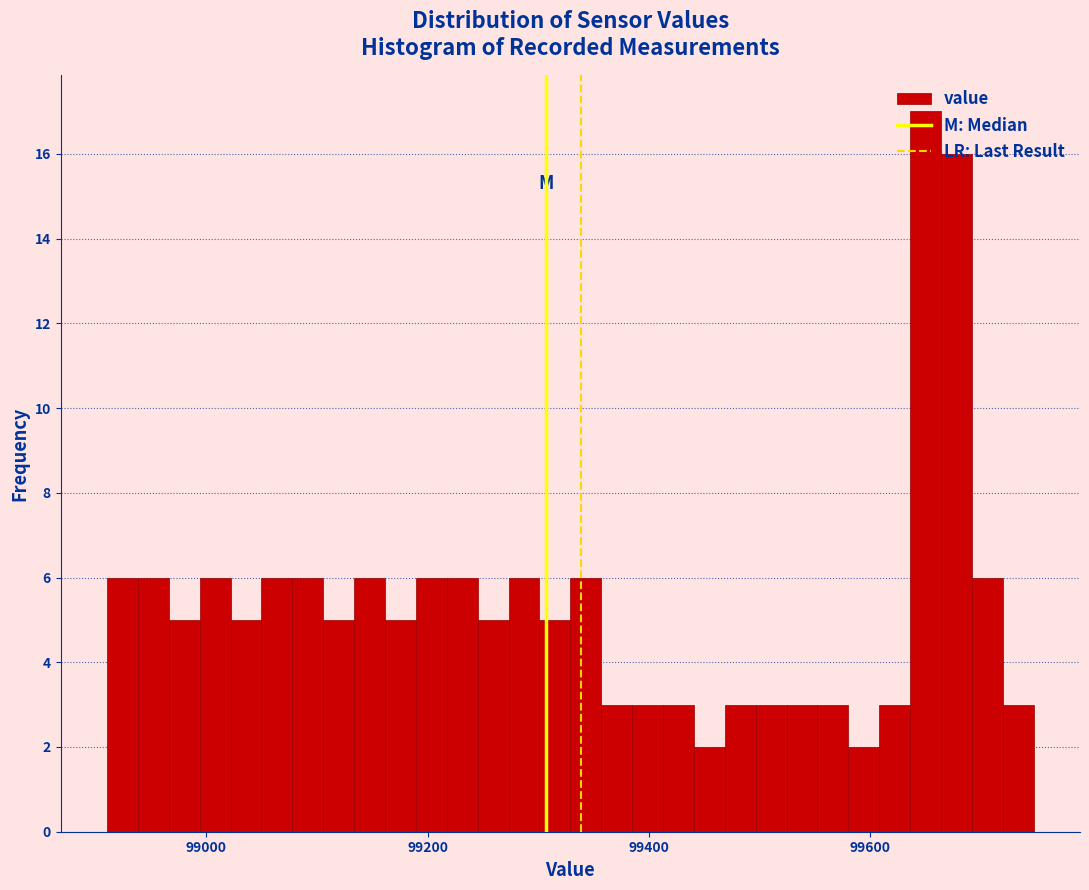

Around what value on the x-axis is the tallest bar? Give the approximate position of its centre, as read against the axis.

99660